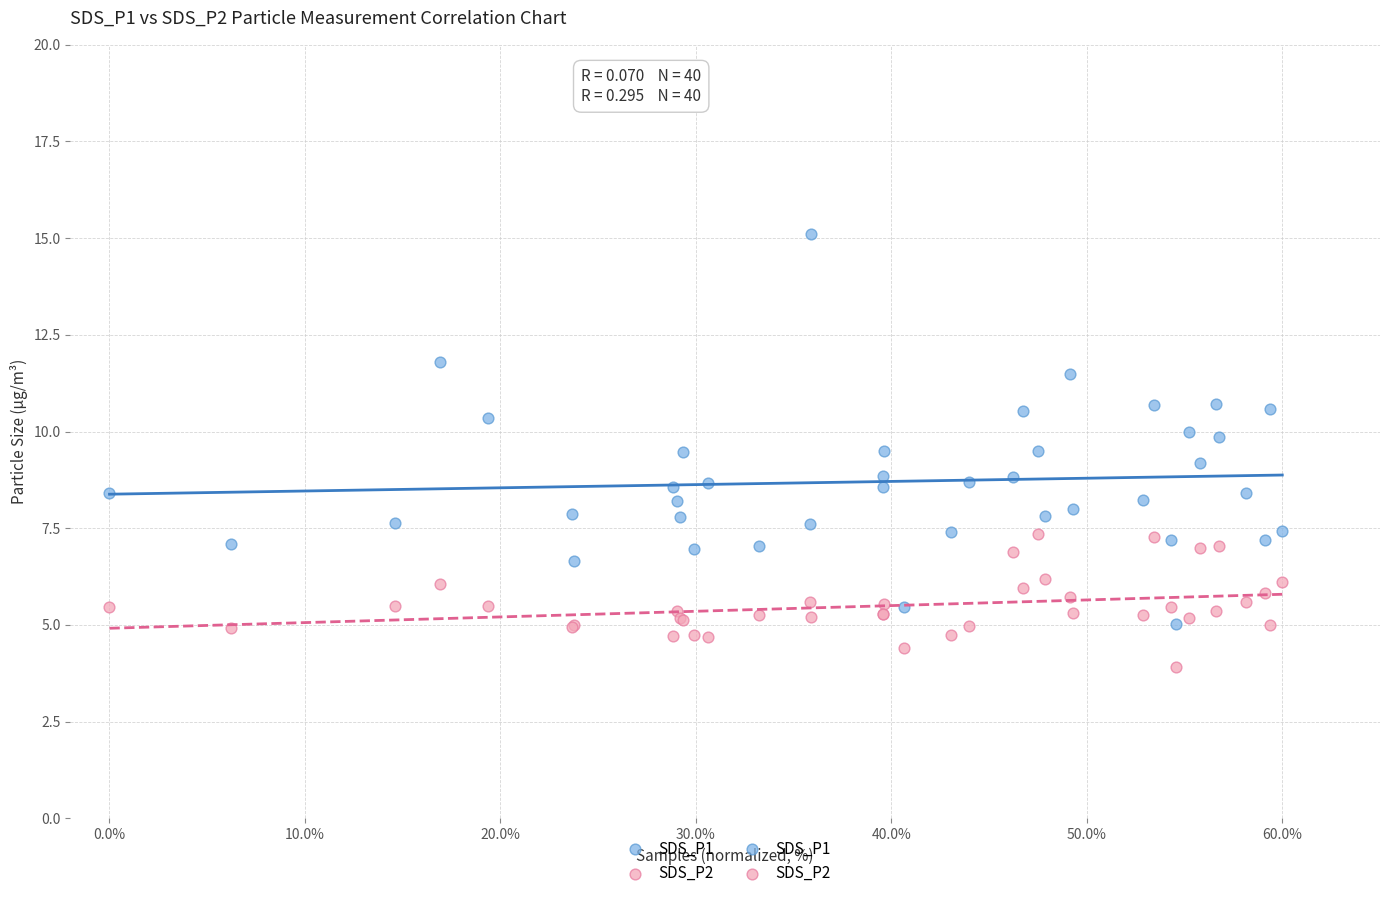

What is the X range (max minus min) for the scatter plot?

60.0